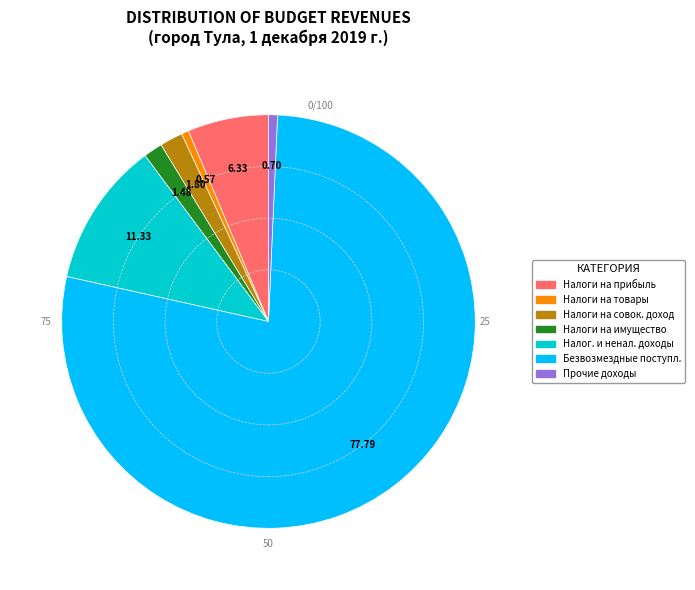

Is the sum of Налог. и ненал. доходы and Прочие доходы greater than half?

No